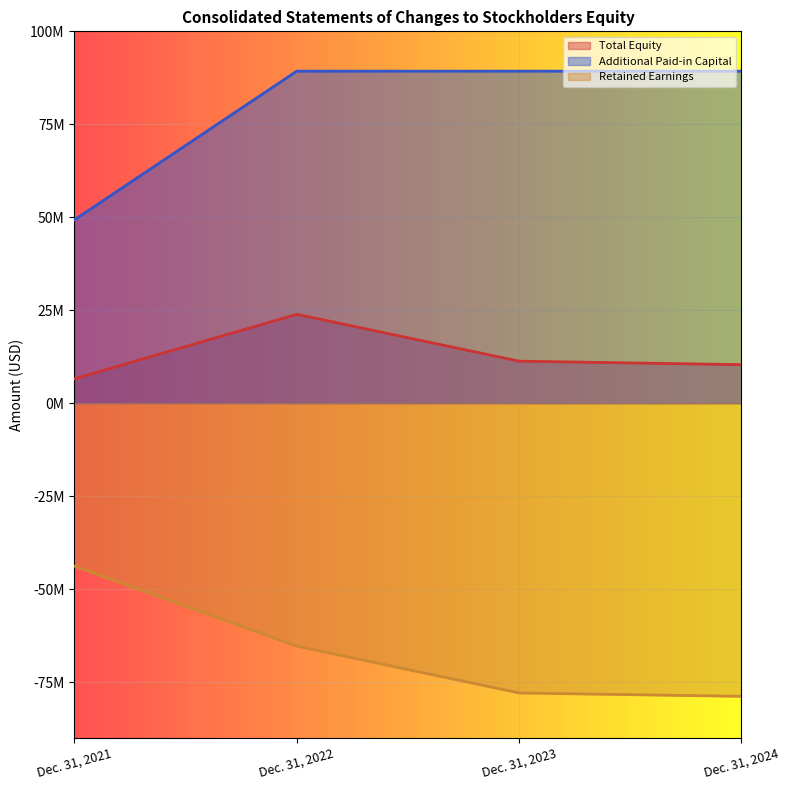

True or false: Total Equity and Retained Earnings intersect in this chart.

False